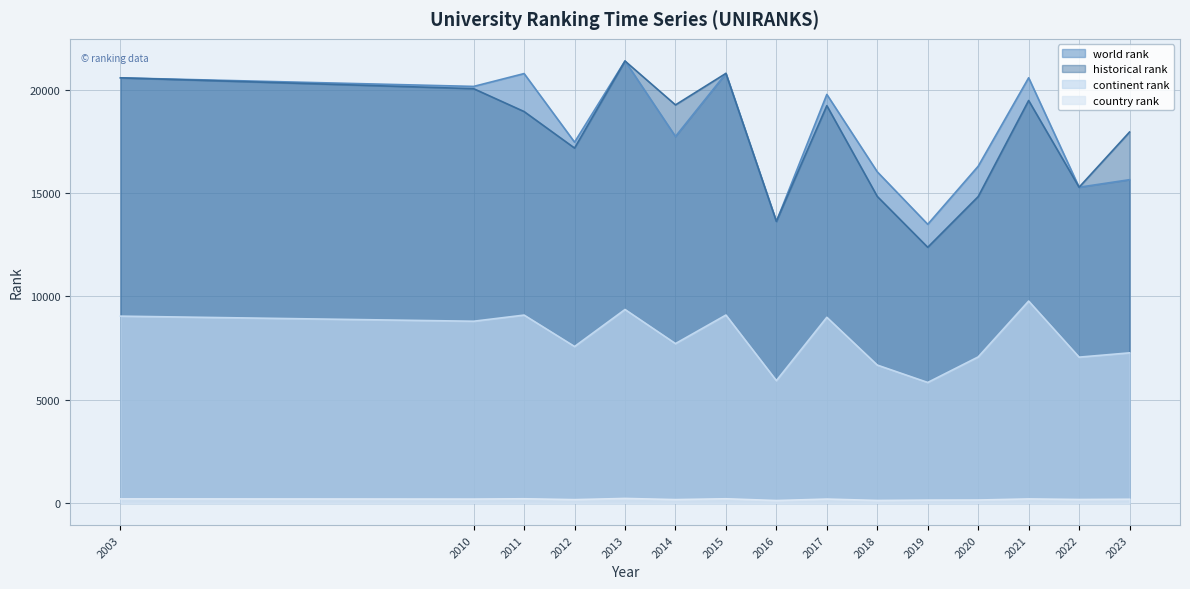

How many interior local valleys does the country rank series have?

6